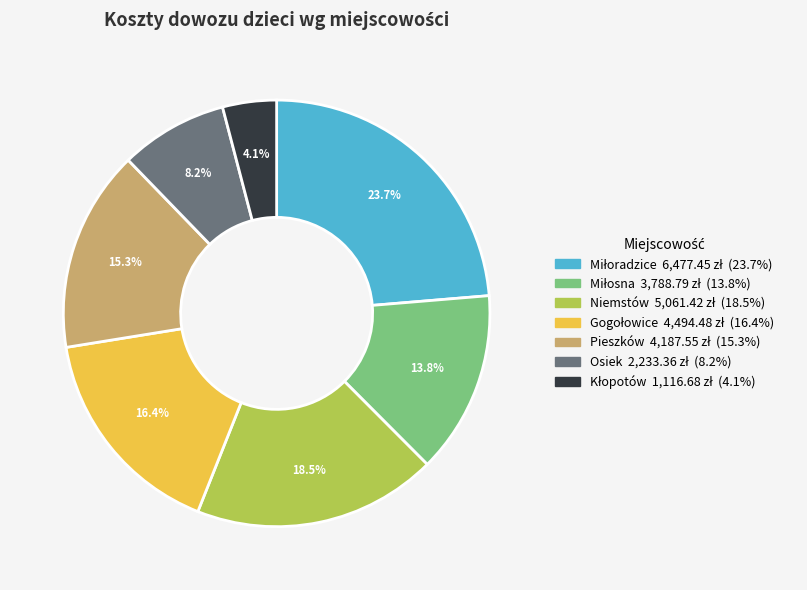

What portion of the pie excludes Pieszków?

84.7%